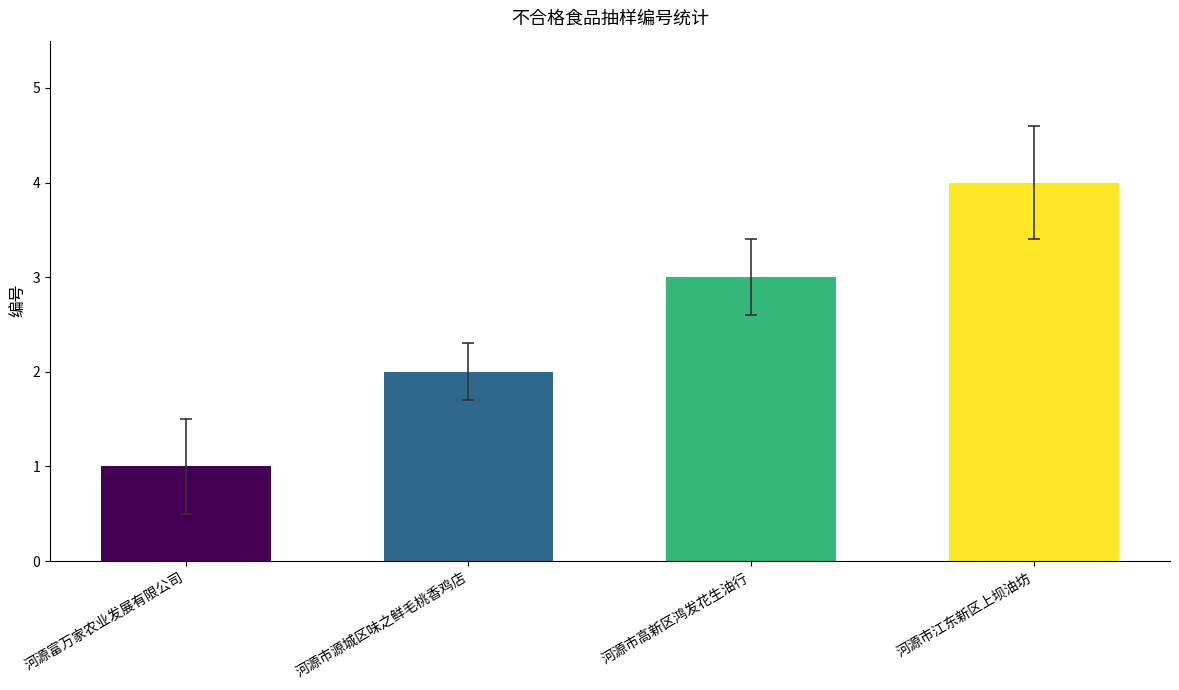

Is it true that the value at 河源富万家农业发展有限公司 is 1?

True